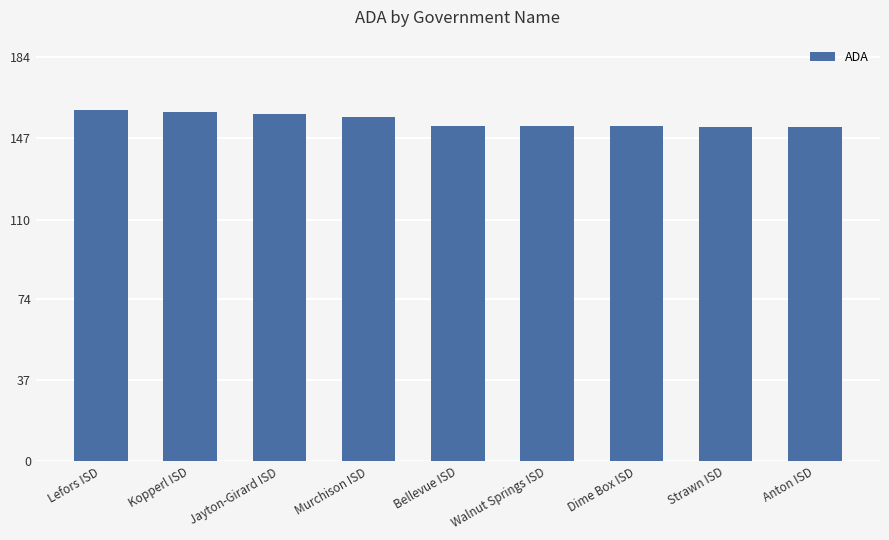

What is the greatest value displayed?

159.9